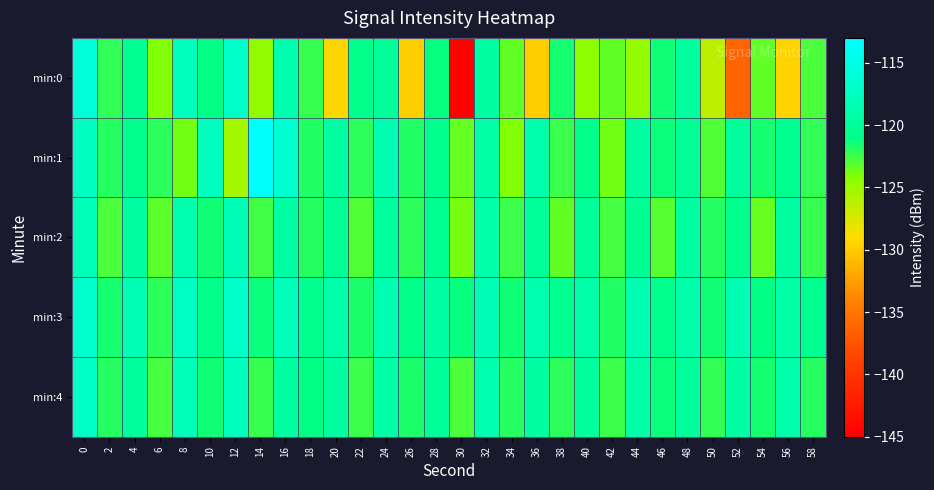

Rank the series at 52 from highest to lowest value.

min:3, min:4, min:1, min:2, min:0